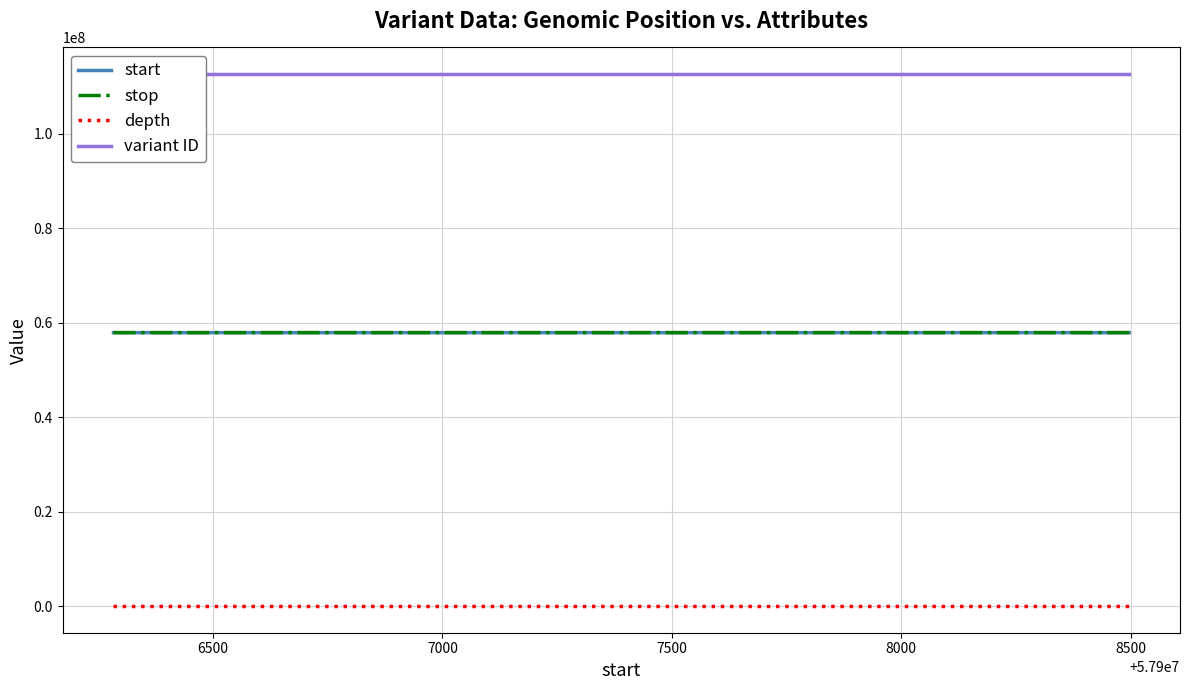

What is the difference between the highest and lowest values at 7000?

112659762